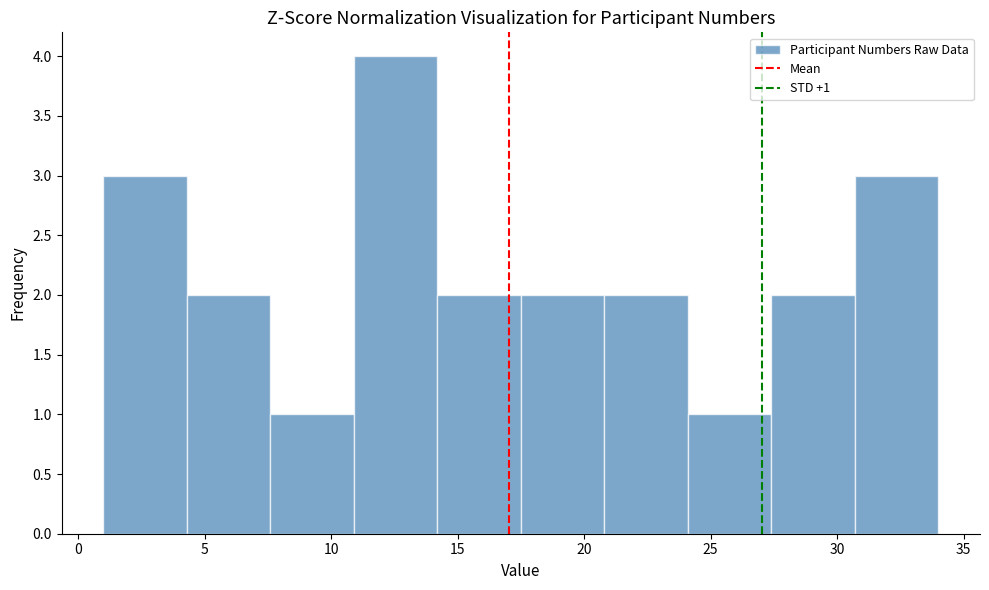

Over which range of the x-axis is the bar tallest?

10.9 to 14.2